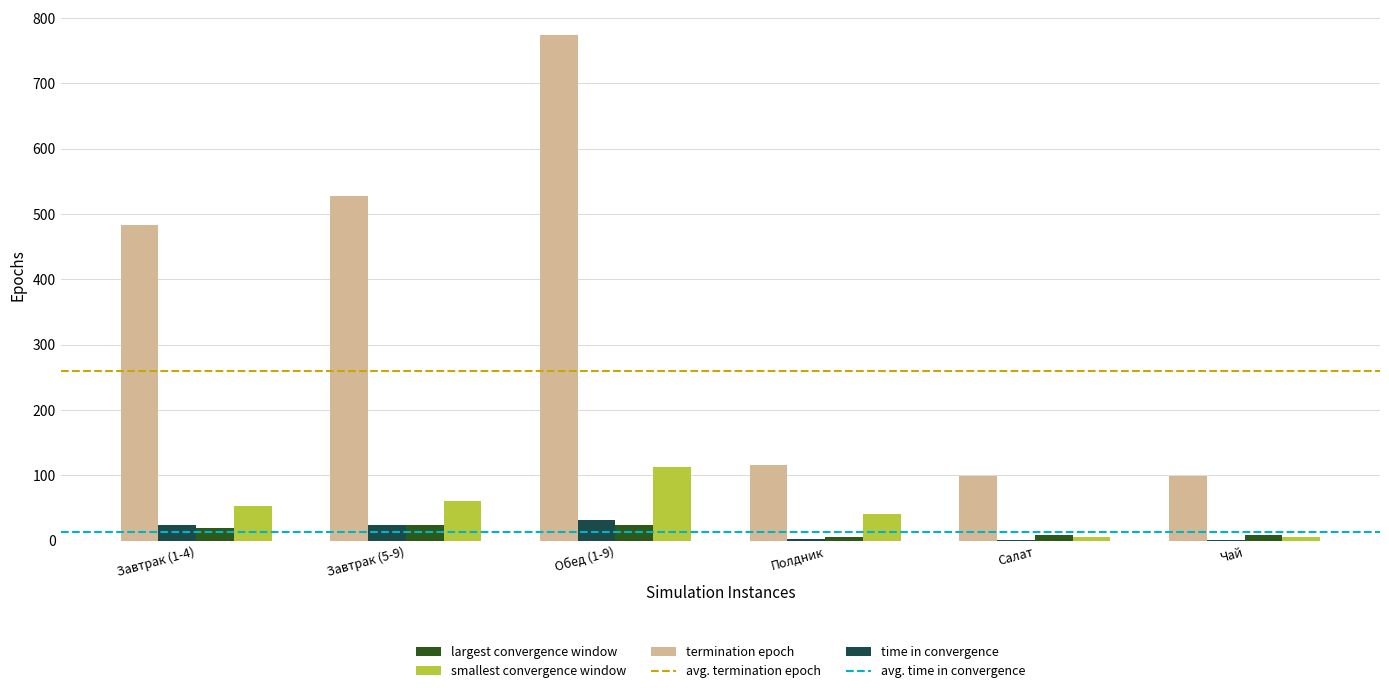

At which category does the chart reach its peak across all series?

Обед (1-9)